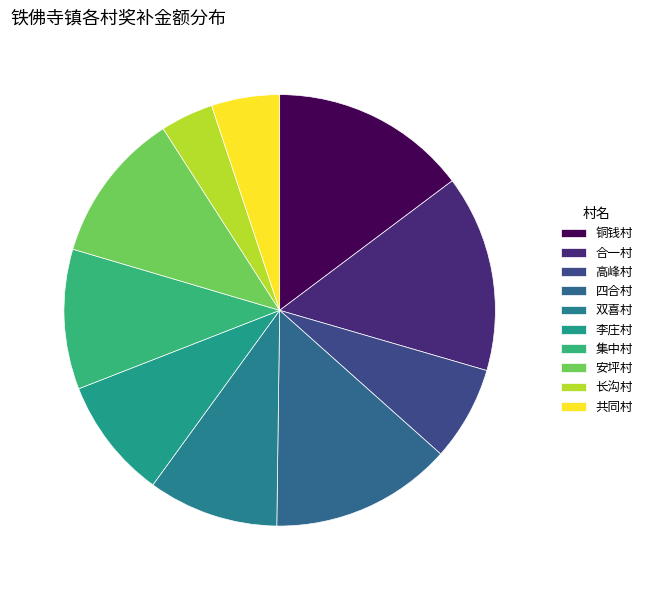

Is 共同村 the majority of the pie?

No